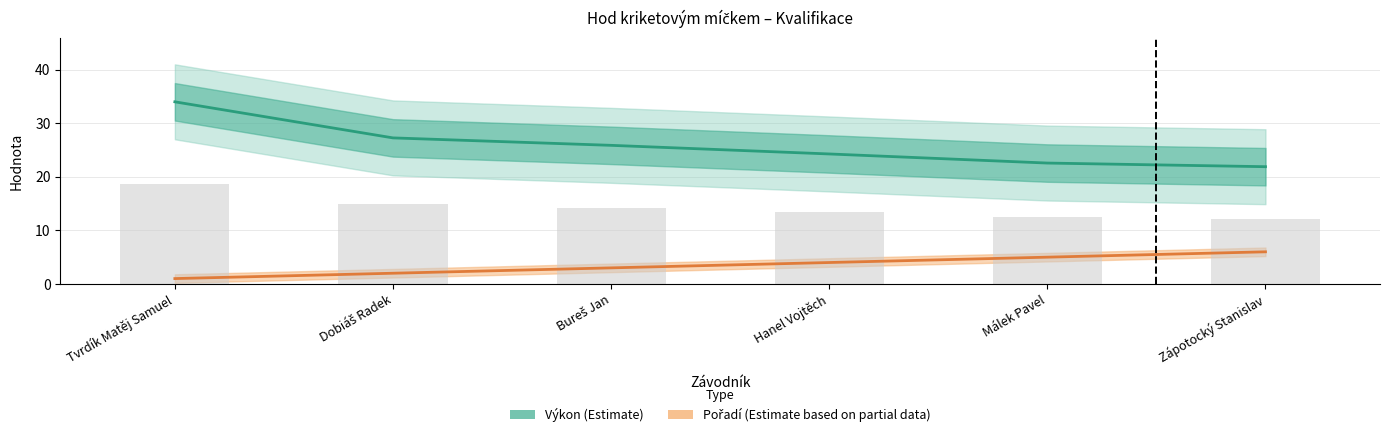

Which label corresponds to the largest value in the chart?

Tvrdík Matěj Samuel